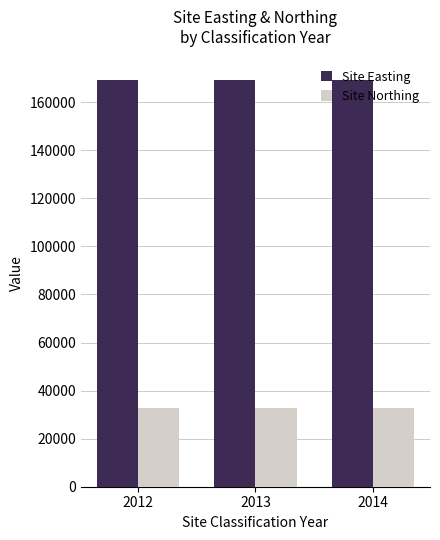

What is the sum of the Site Northing values at 2014 and 2012?

65260